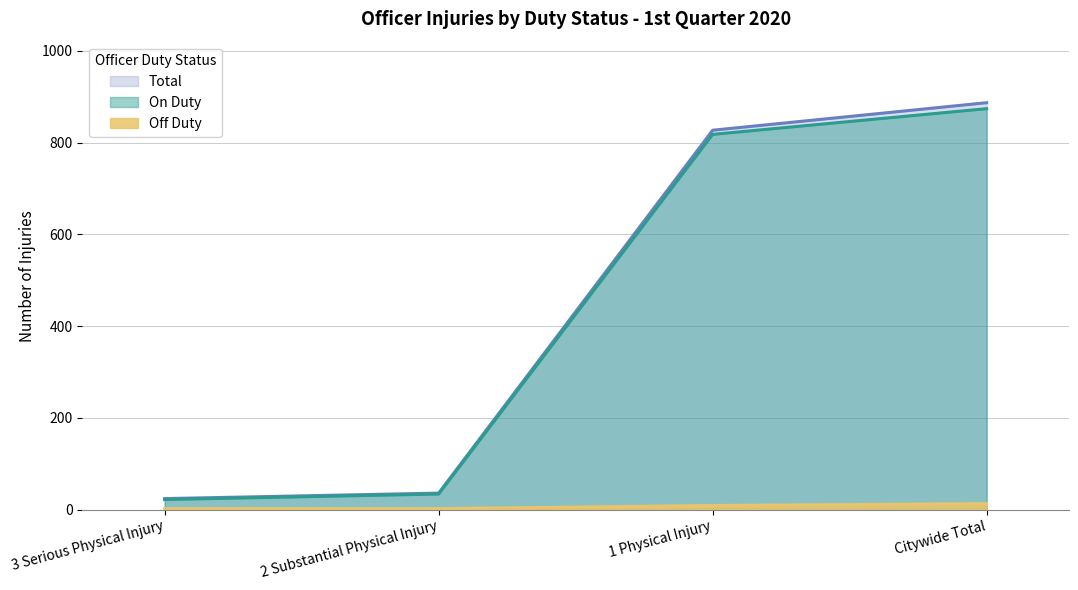

What are all the series names shown in the legend?

Total, On Duty, Off Duty